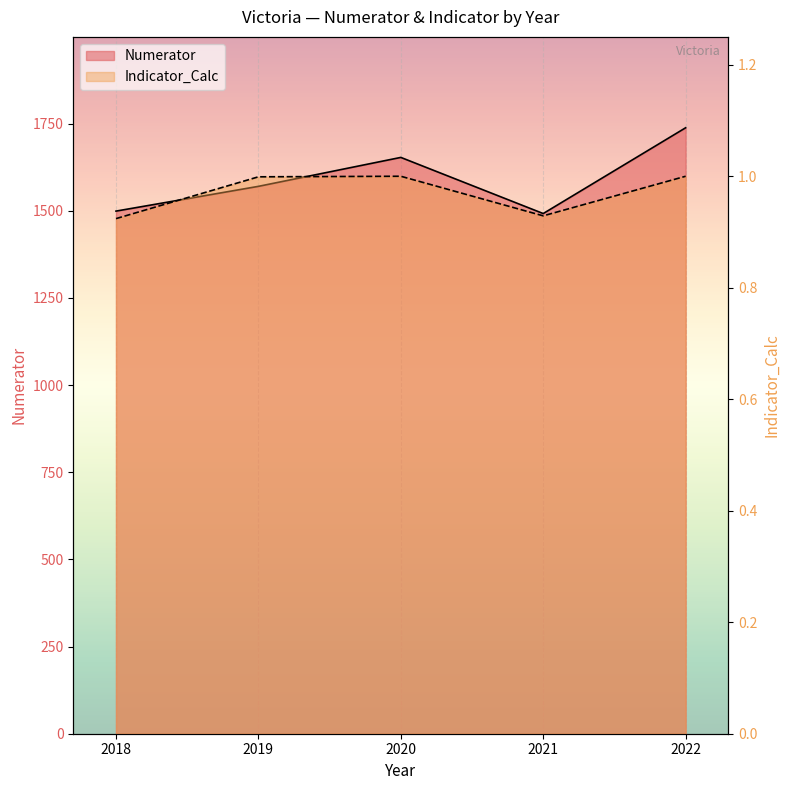

At which label does Numerator first exceed 1570?

2020